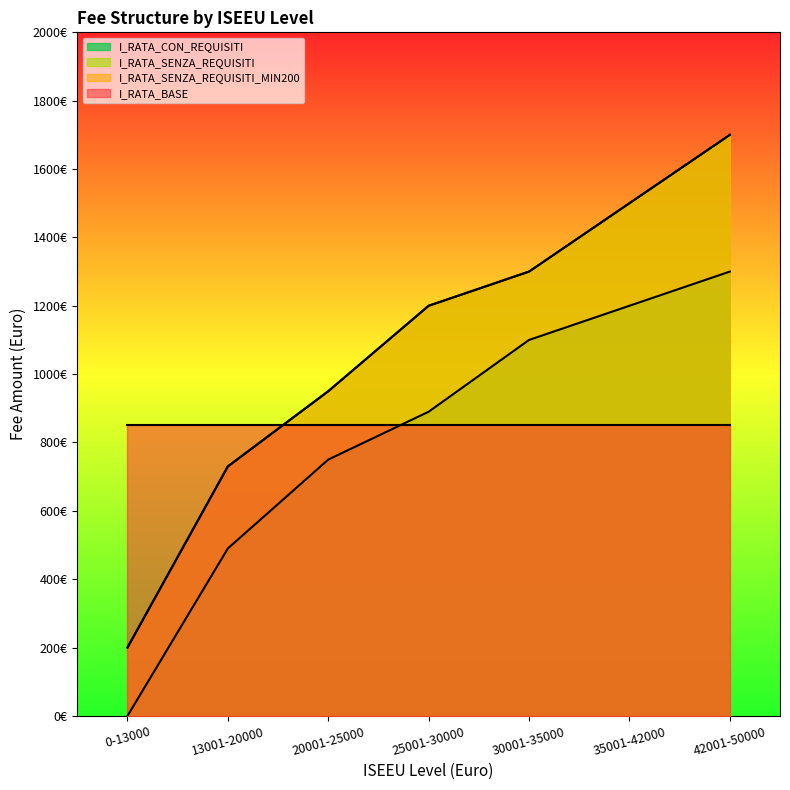

What is the value of the I_RATA_SENZA_REQUISITI_MIN200 point at the 2nd from the left?

730